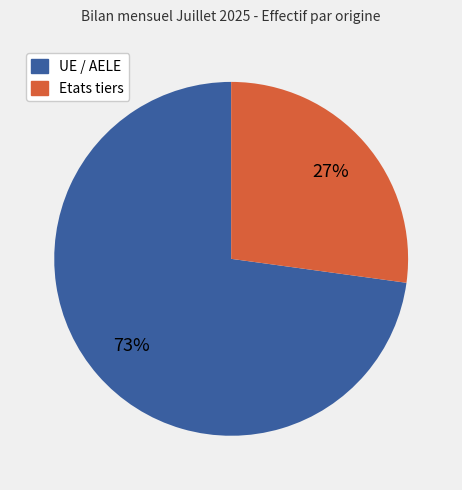

Combined, do UE / AELE and Etats tiers account for over 50%?

Yes